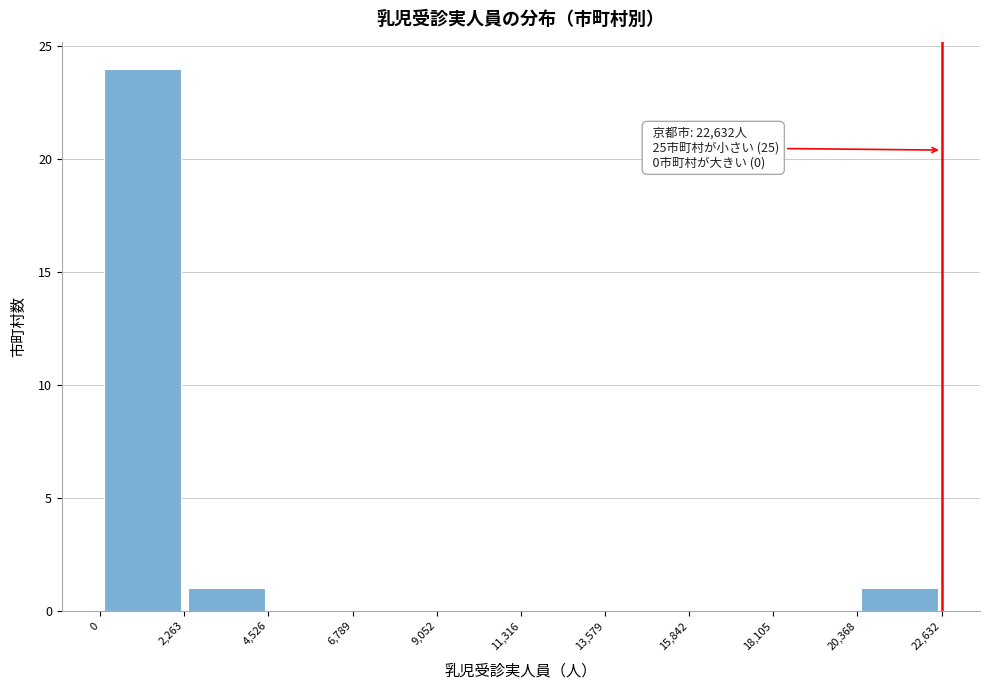

Which range on the x-axis has the tallest bar?

0 to 2,263